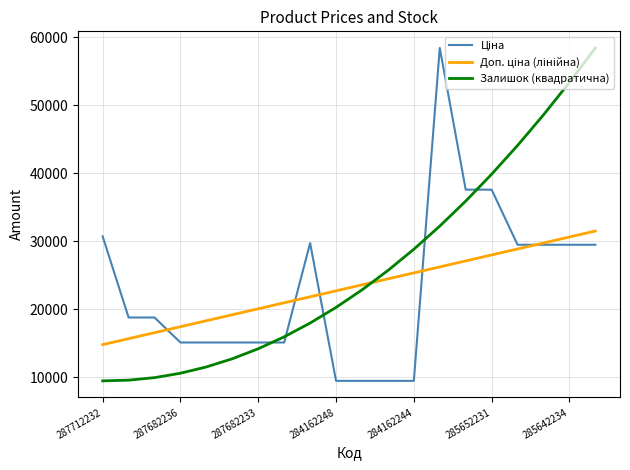

What is the minimum value shown in the chart?

9480.1